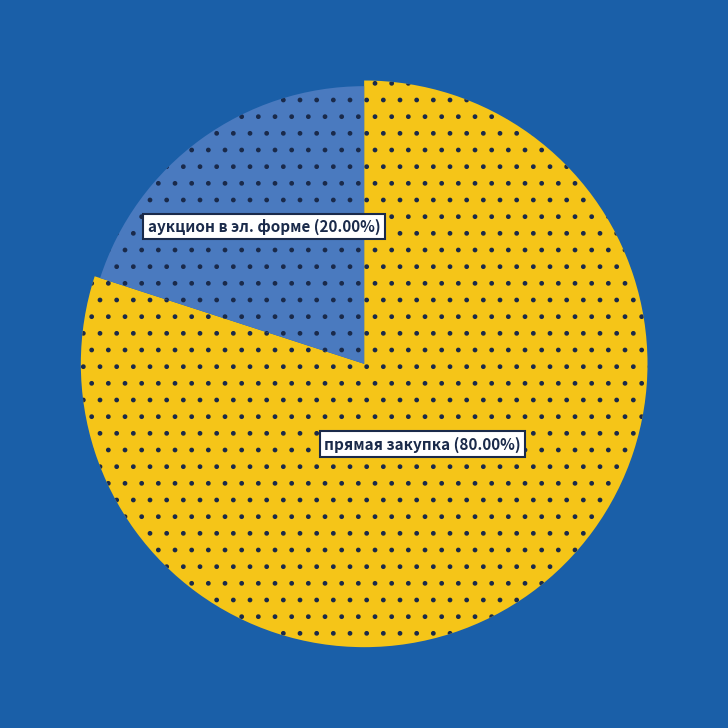

The прямая закупка у единственного поставщика slice represents 80% of the pie. True or false?

True